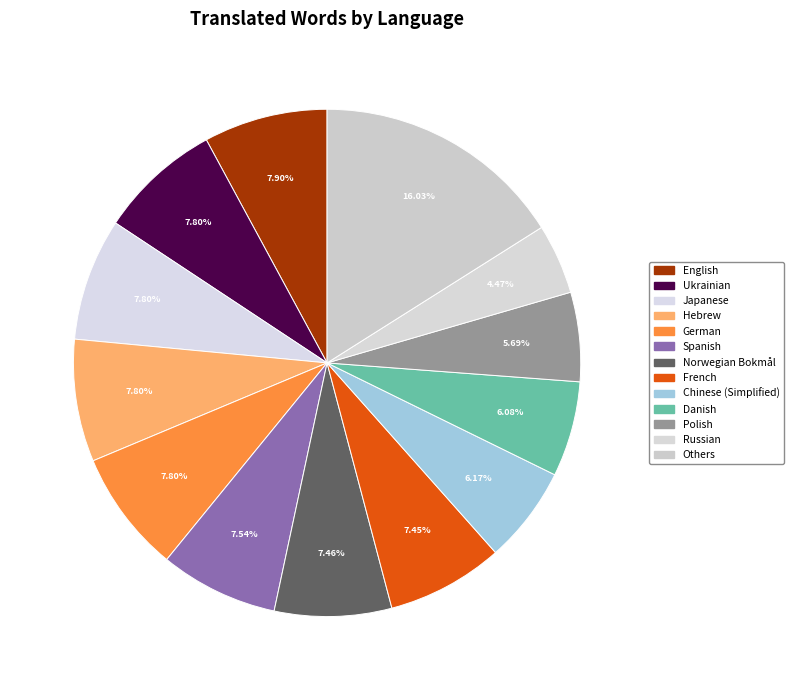

How many slices are in this pie chart?

13